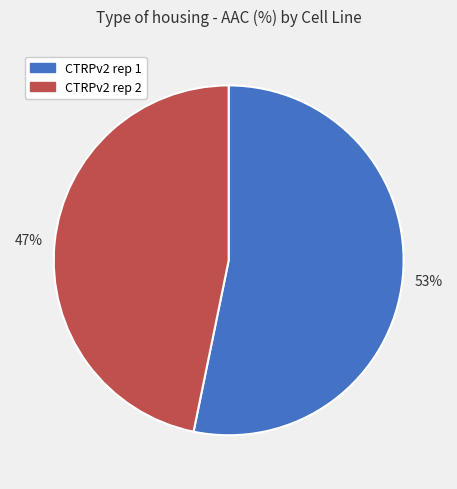

What is the largest slice in the pie chart?

CTRPv2 rep 1